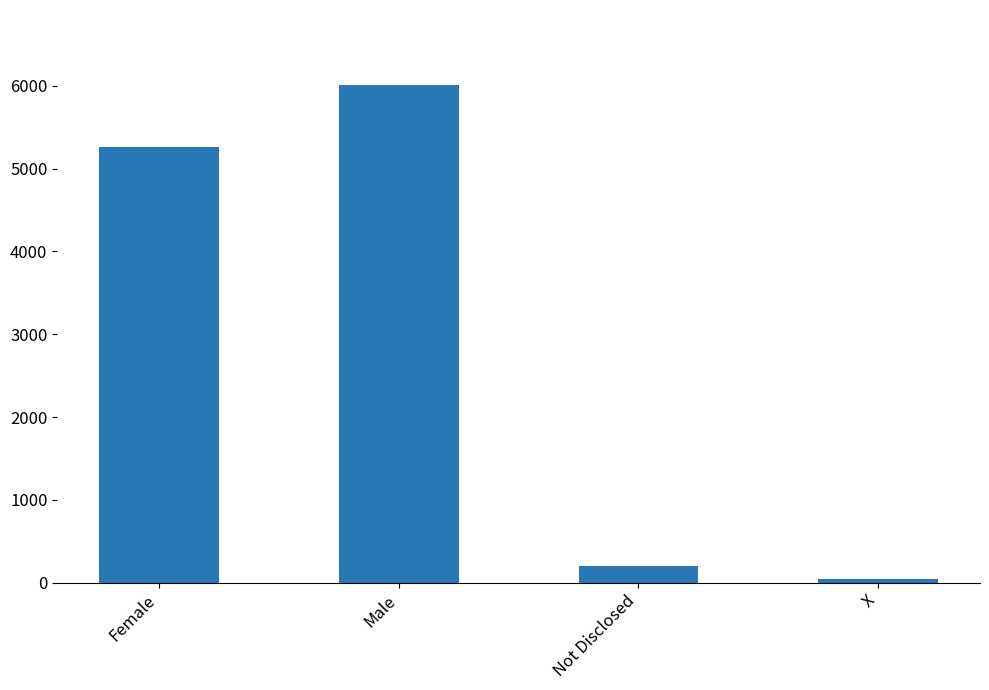

What is the minimum value shown in the chart?

41